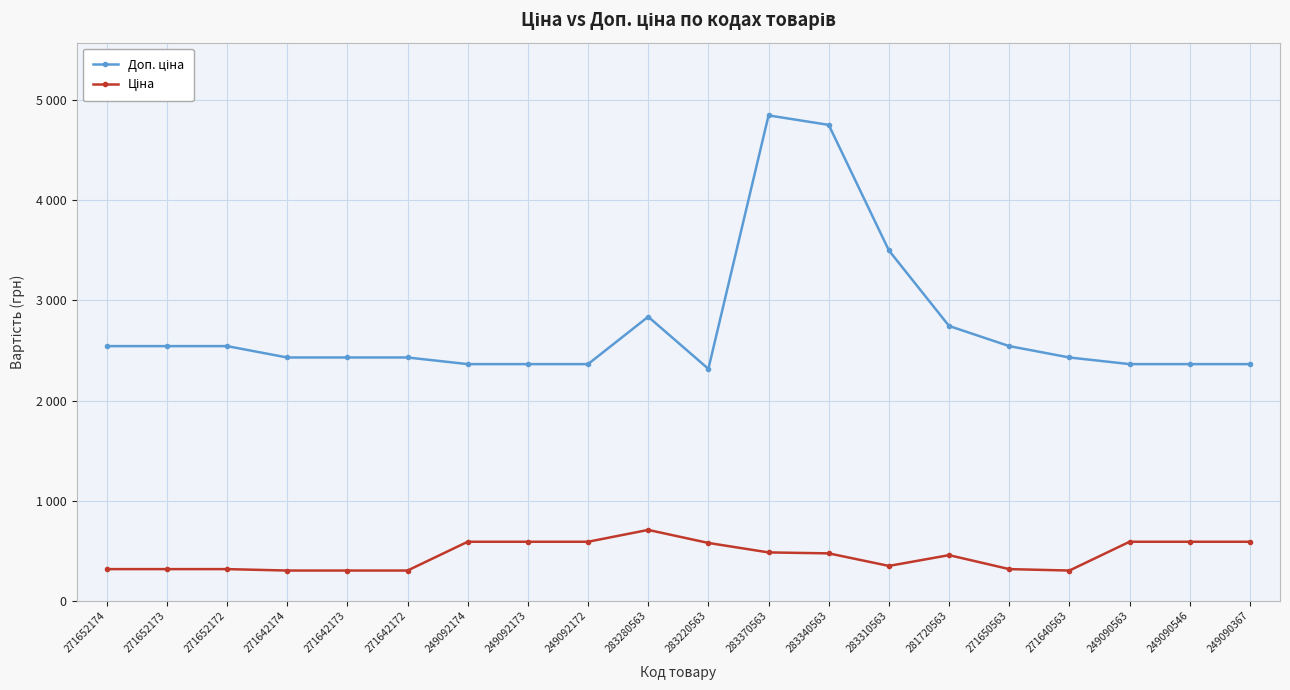

At which category is the sum across all series the highest?

283370563